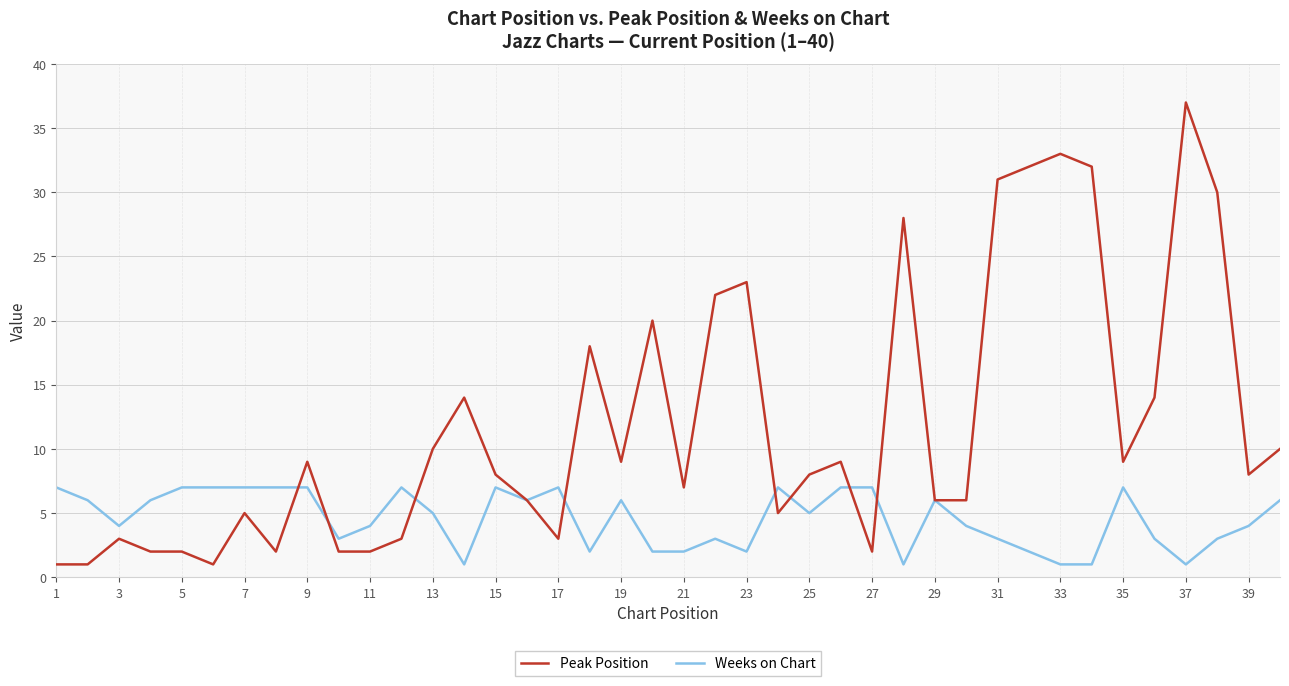

What is the maximum value for Peak Position?

37